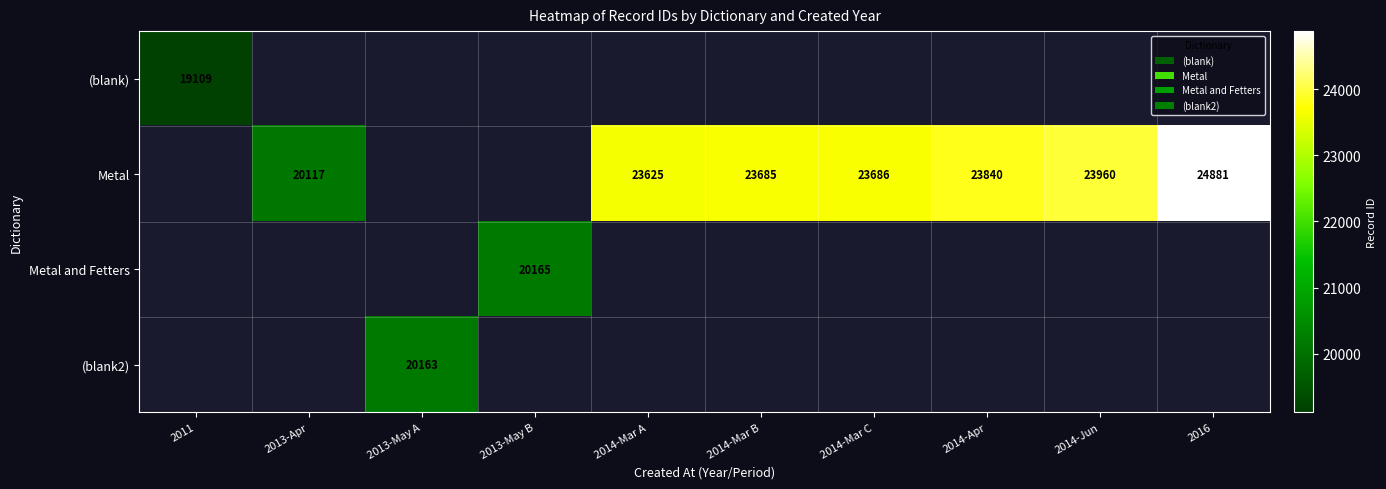

True or false: (blank) has a value of 19109 at 2011.

True